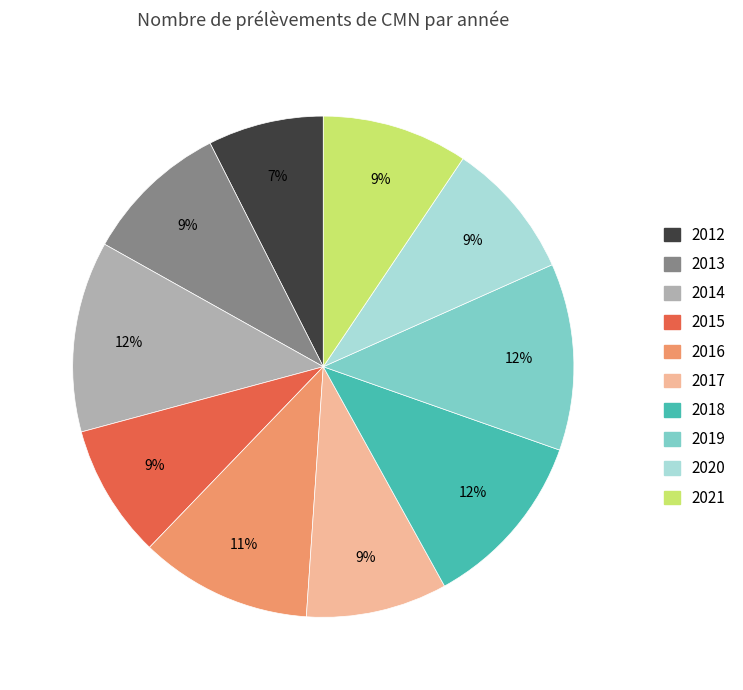

What is the ratio of the value at 2021 to the value at 2014?

0.8